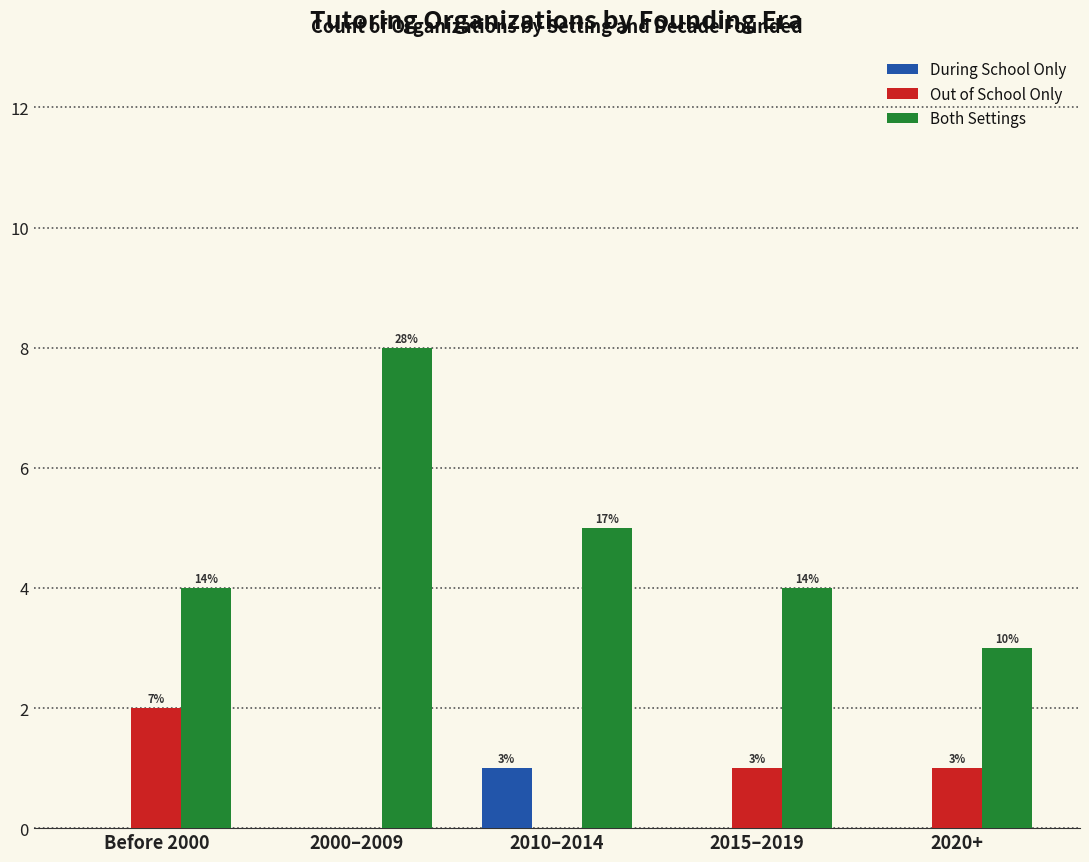

What is the difference between the maximum and minimum values in the During School Only series?

1